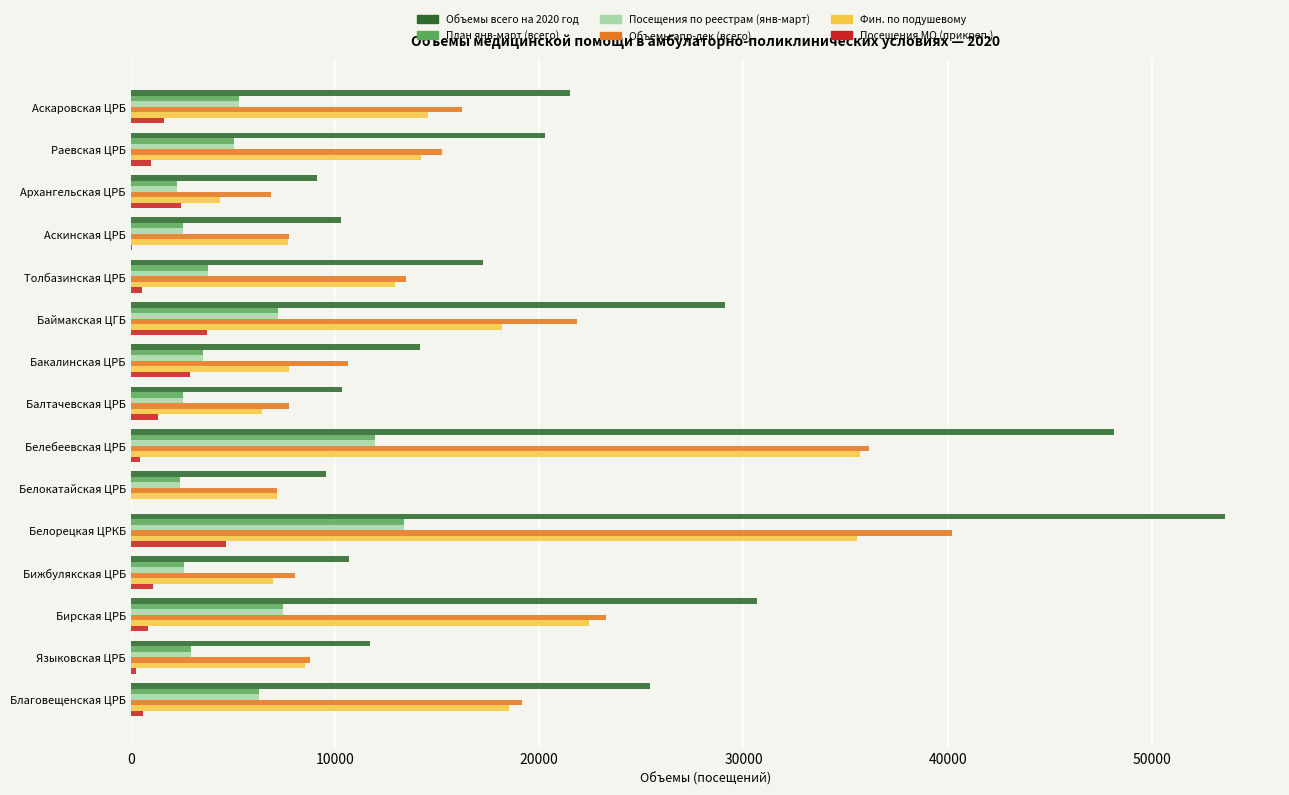

Where is Объемы всего на 2020 год nearest to the value 31359?

Бирская ЦРБ